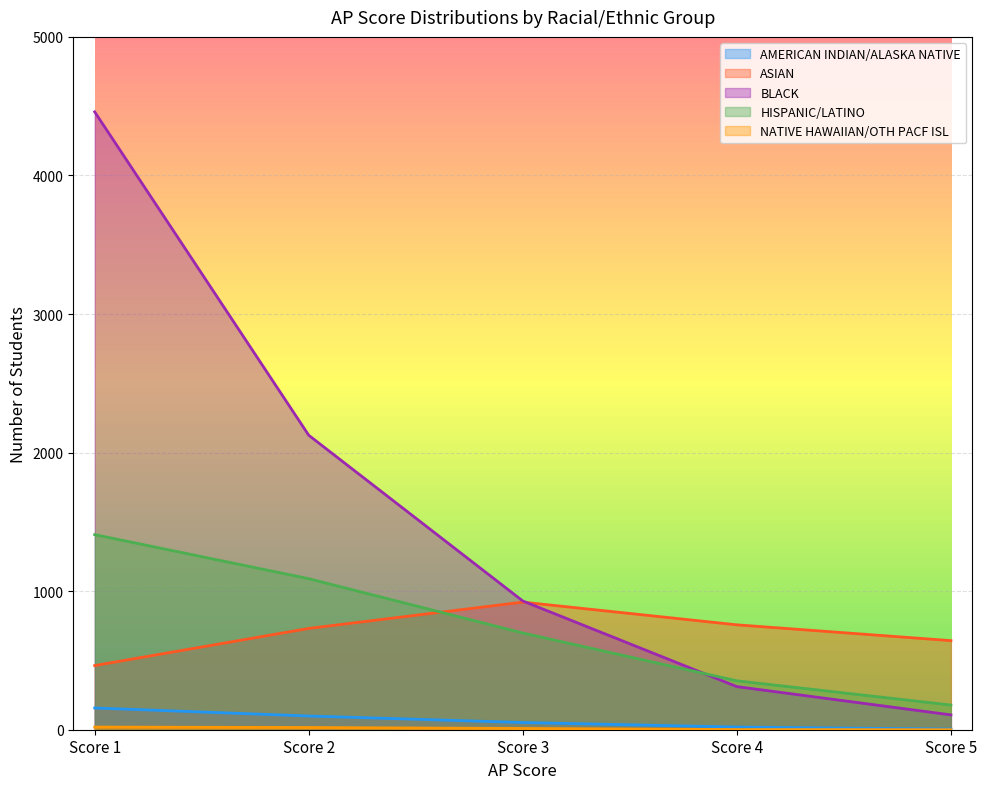

Which series has the largest total across all categories?

BLACK